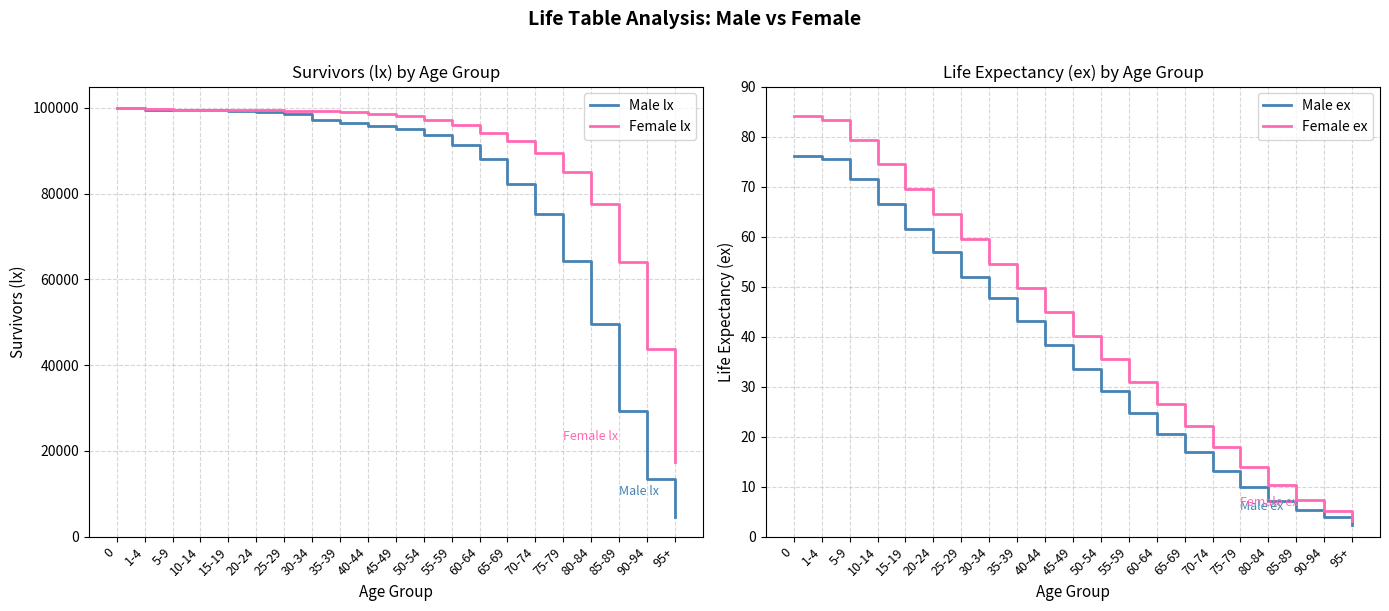

What is the label of the 5th point from the left?

15-19